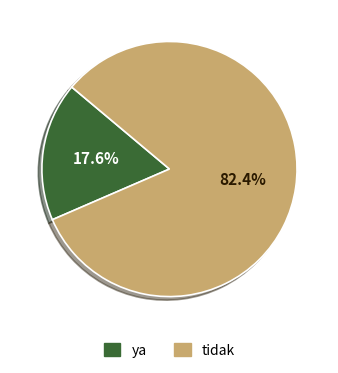

What portion of the pie excludes tidak?

17.6%